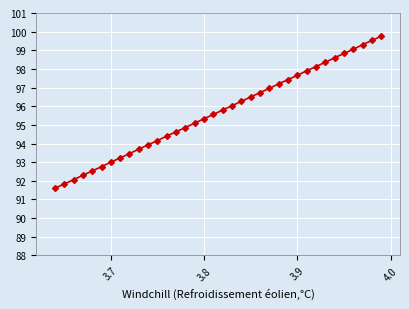

The value at 3.8 is 22.8. True or false?

False